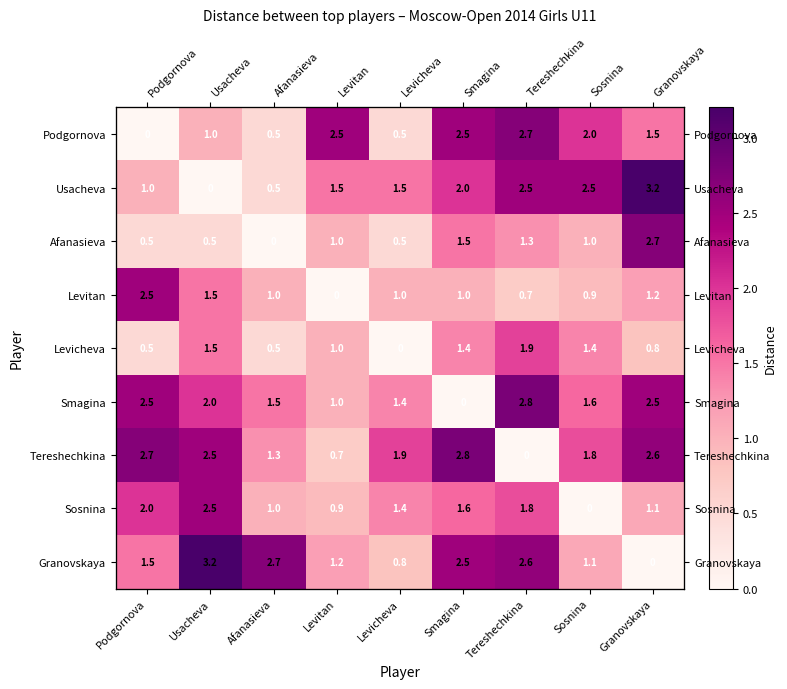

The Levitan series shows 0.8 at Granovskaya. True or false?

False